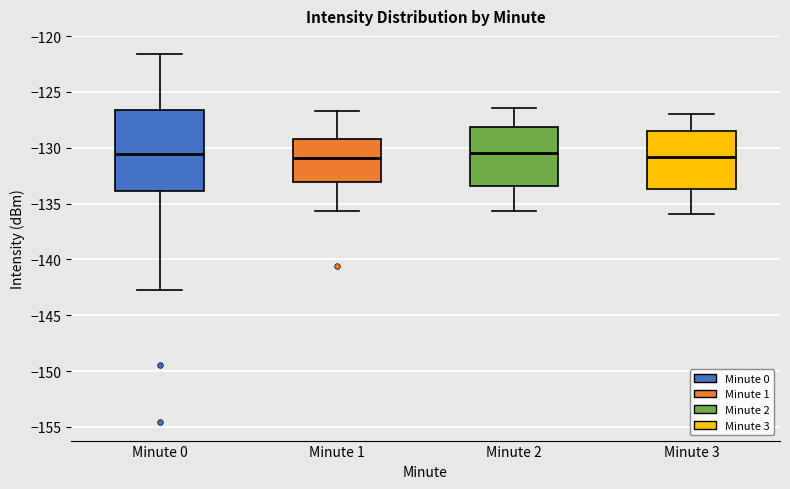

Reading left to right, read every box against the y-axis: the position of its median line, the range the box covers, and the ends of its whiskers. The values are not printed on the chart, so give them approximately, as read against the axis.

Minute 0: median -130.5, box -134.0 to -126.5, whiskers -142.5 to -121.5
Minute 1: median -131.0, box -133.0 to -129.0, whiskers -135.5 to -126.5
Minute 2: median -130.5, box -133.5 to -128.0, whiskers -135.5 to -126.5
Minute 3: median -131.0, box -133.5 to -128.5, whiskers -136.0 to -127.0